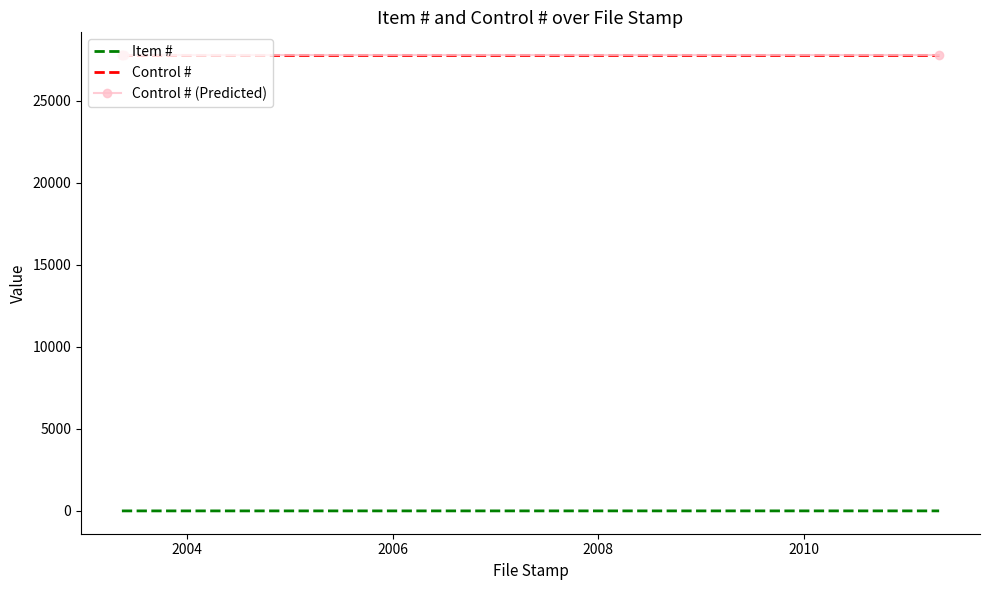

What is the value of the Control # point at the 3rd from the left?

27794